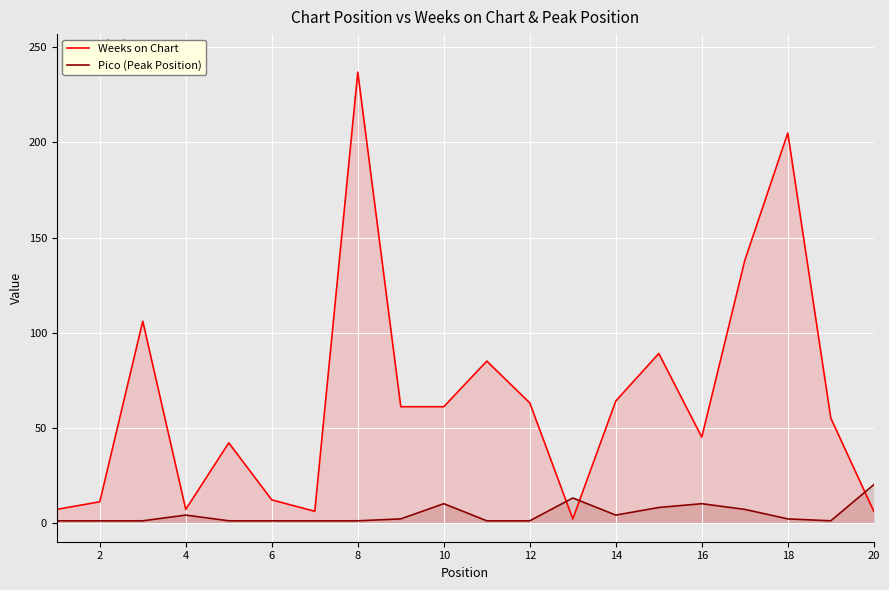

What is the maximum value shown in the chart?

237